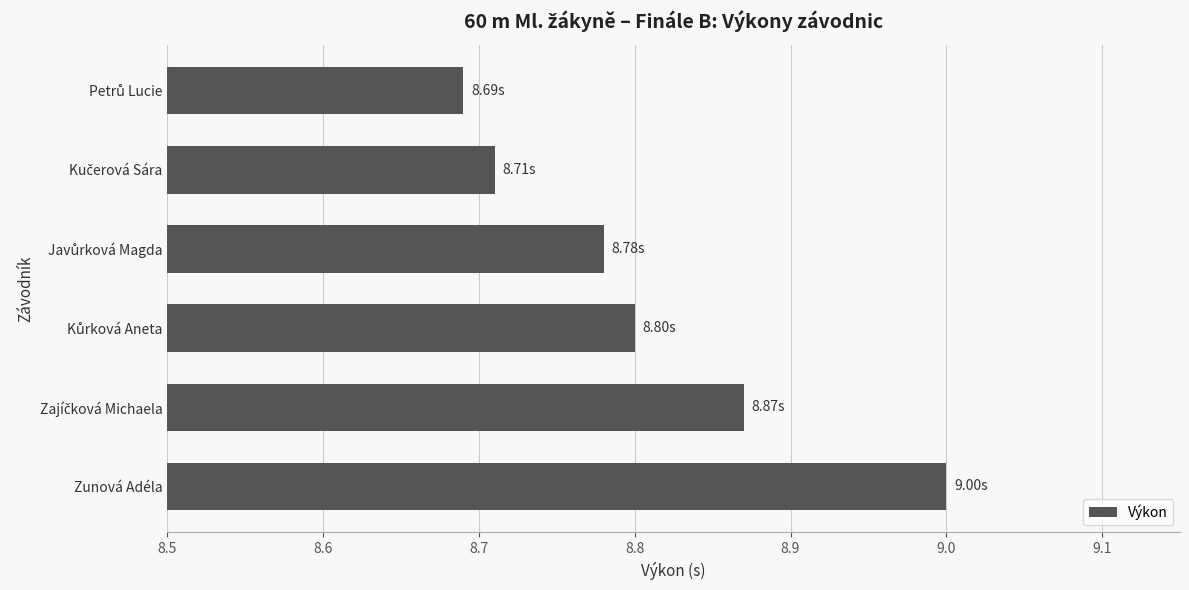

What is the sum of all values?

52.9